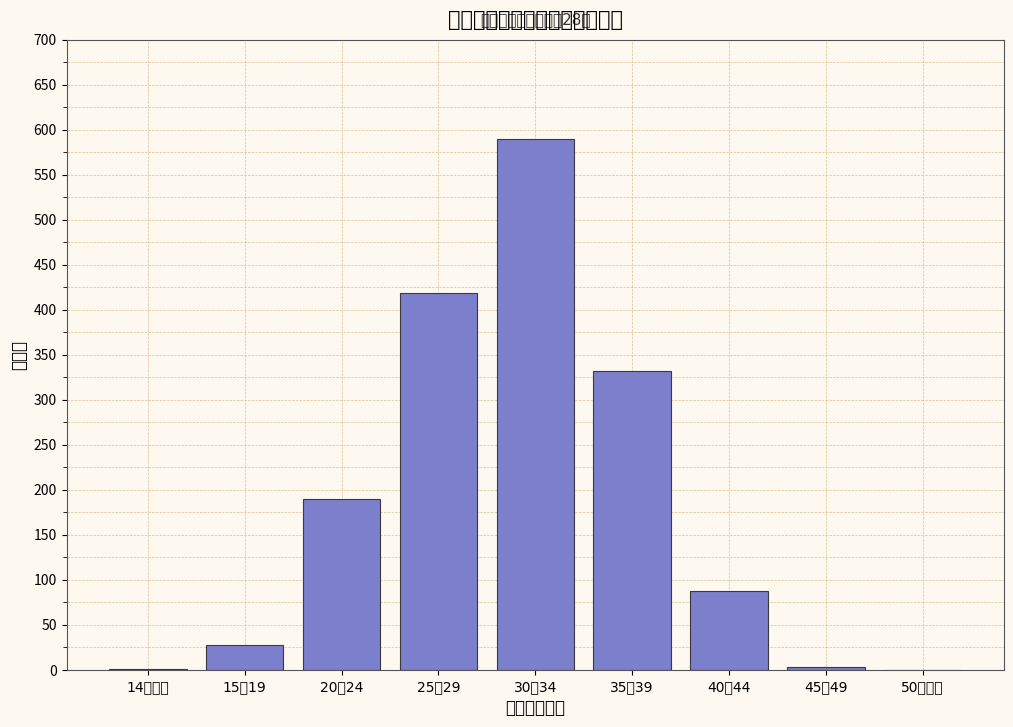

What is the sum of the values at 15～19 and 50歳以上?

28